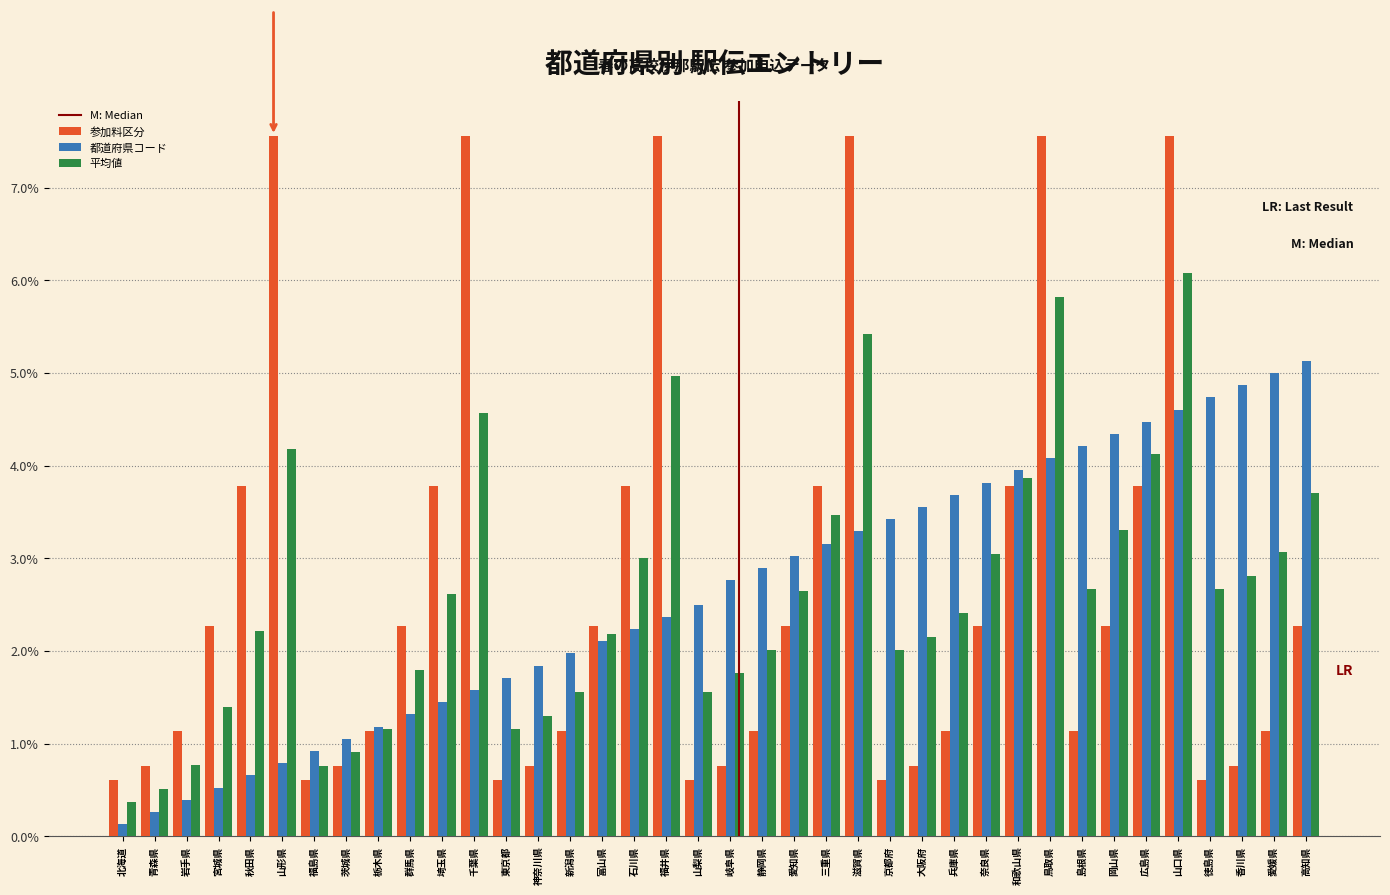

At which category is the sum across all series the highest?

山口県